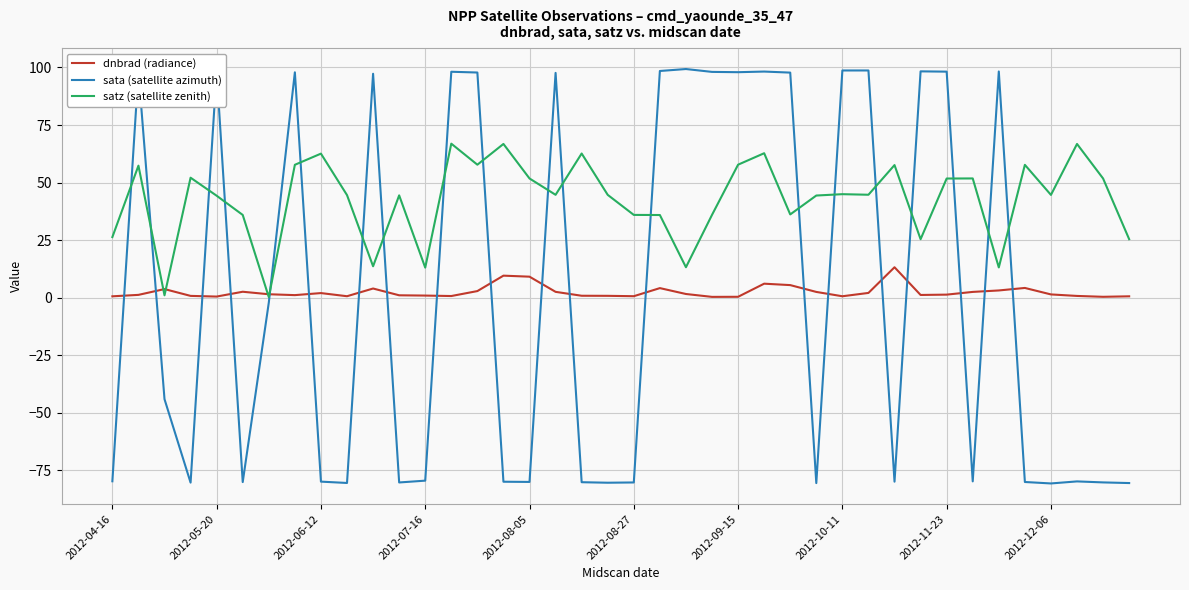

What is the sum of all sata (satellite azimuth) values?

118.3